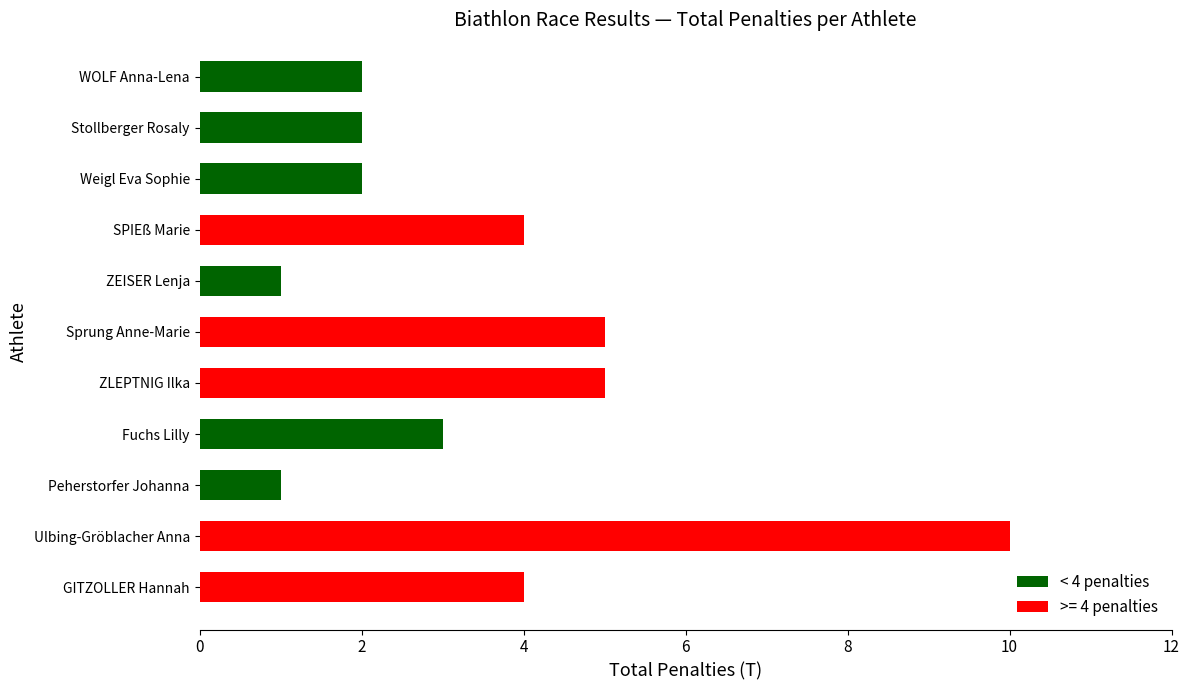

What is the sum of all values?

39